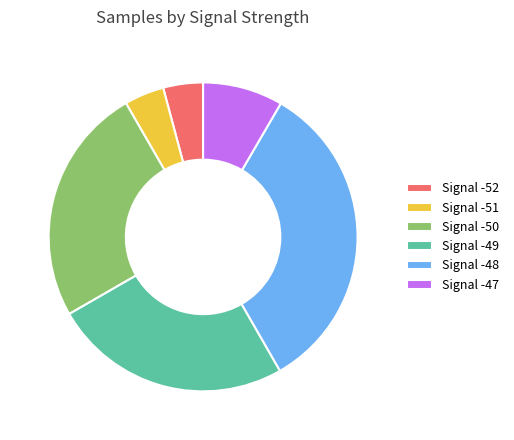

How many segments does this pie chart have?

6